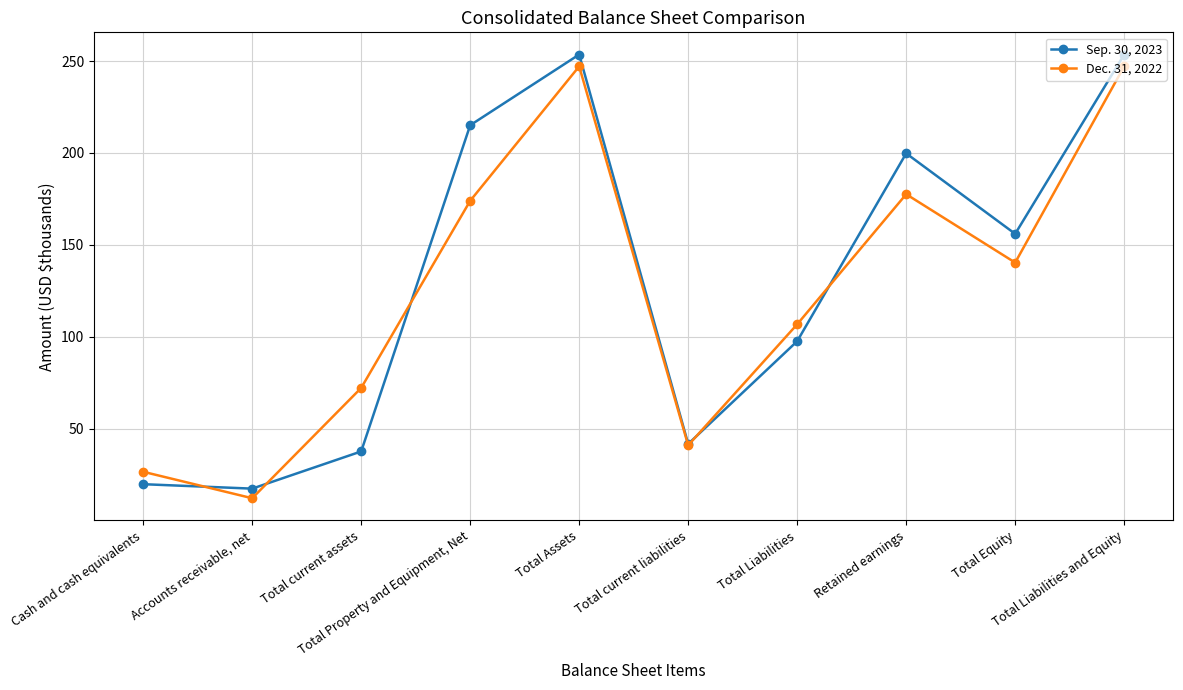

List the series in order of their peak value, highest first.

Sep. 30, 2023, Dec. 31, 2022